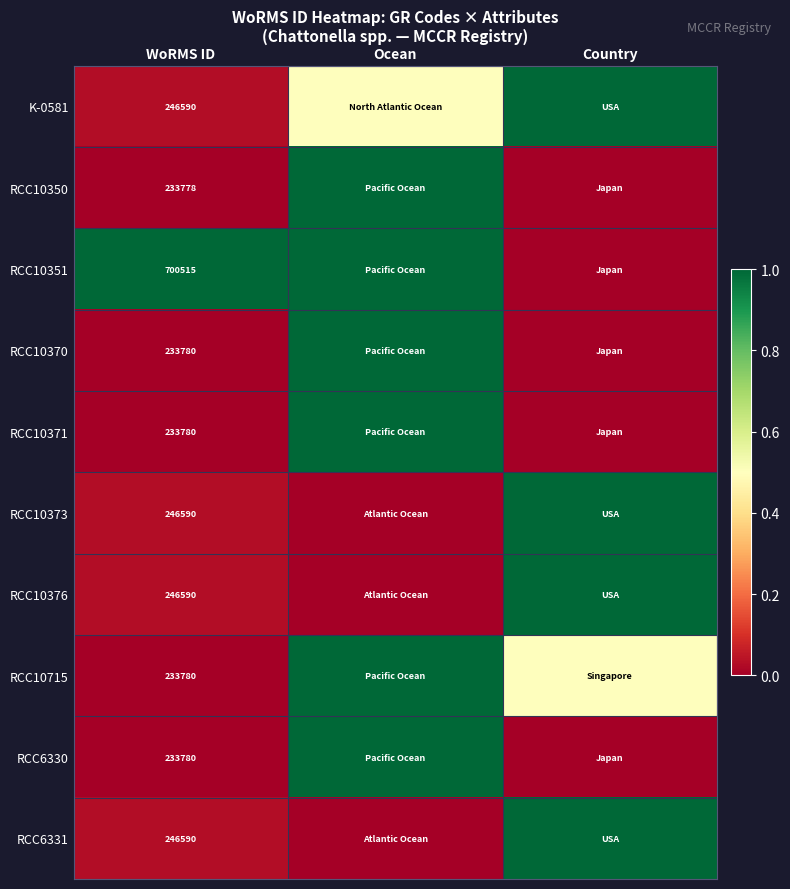

The value of RCC10350 at WoRMS ID is 135849.8. True or false?

False